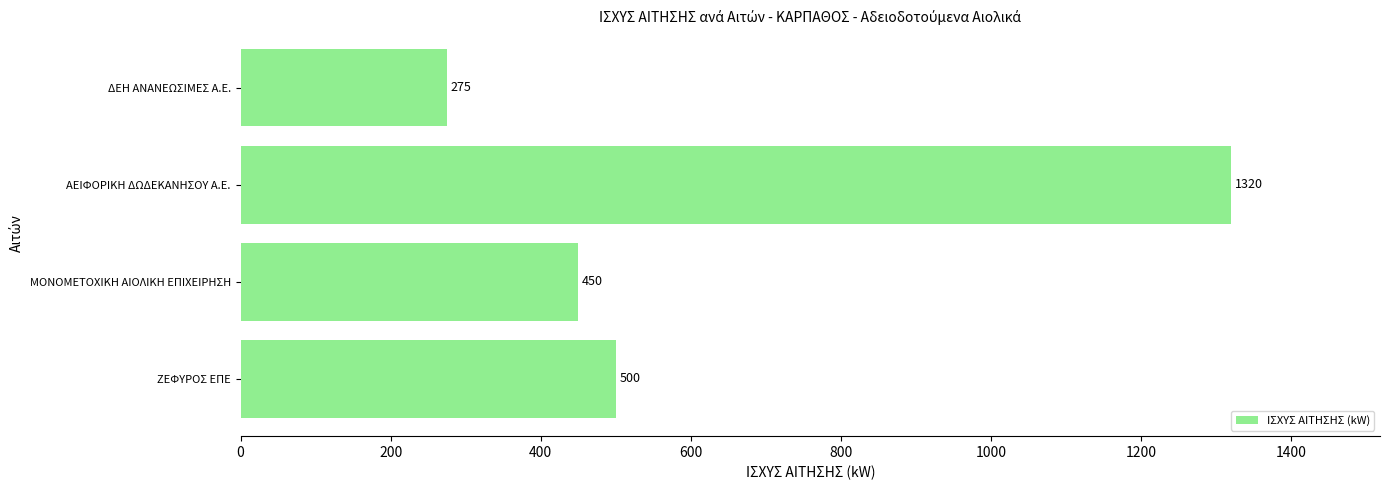

What is the sum of the values at ΜΟΝΟΜΕΤΟΧΙΚΗ ΑΙΟΛΙΚΗ ΕΠΙΧΕΙΡΗΣΗ and ΑΕΙΦΟΡΙΚΗ ΔΩΔΕΚΑΝΗΣΟΥ Α.Ε.?

1770